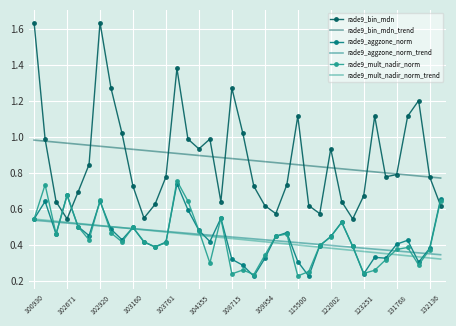

Which series has the largest range (max minus min)?

rade9_bin_mdn